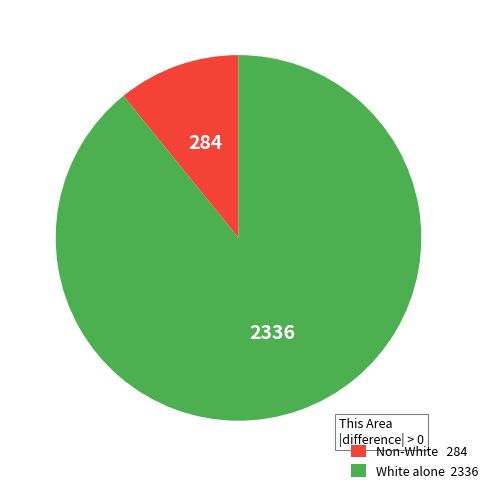

Does any single category account for the majority?

Yes